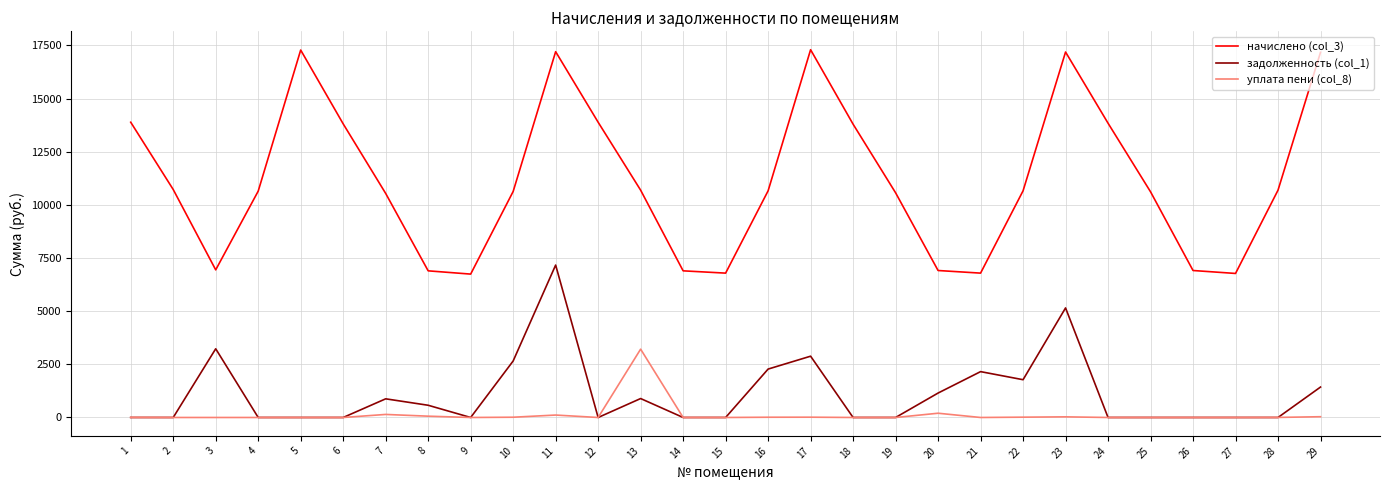

True or false: уплата пени (col_8) has more than 0 interior local peaks.

True